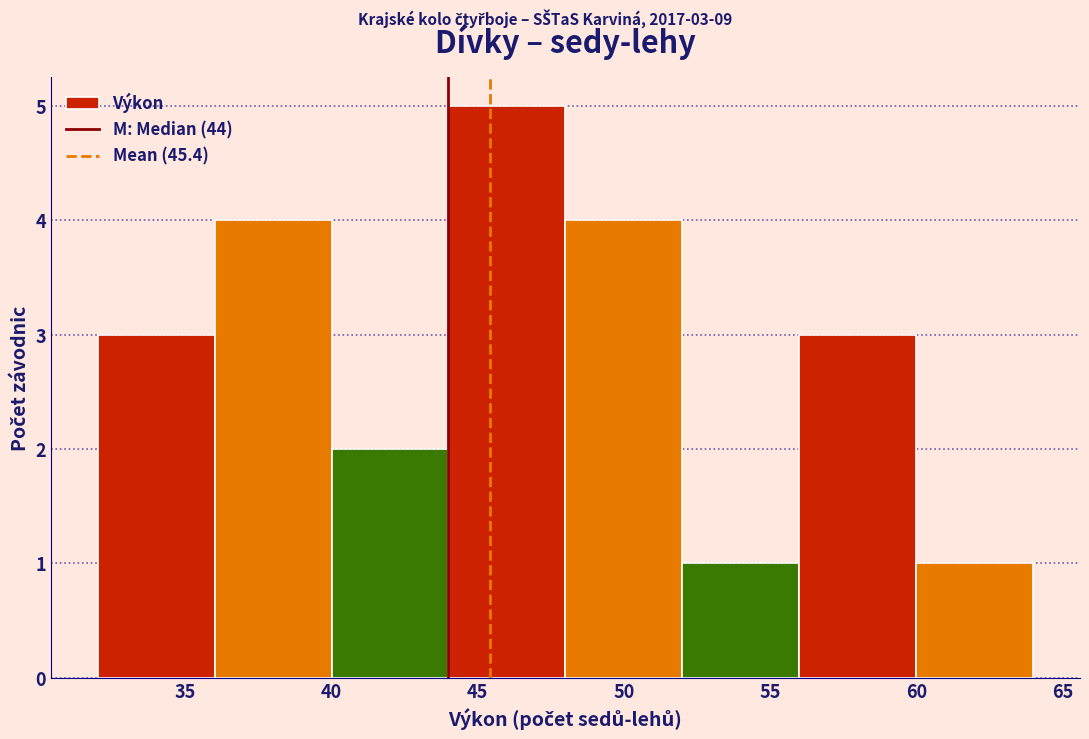

Which range on the x-axis has the tallest bar?

44 to 48